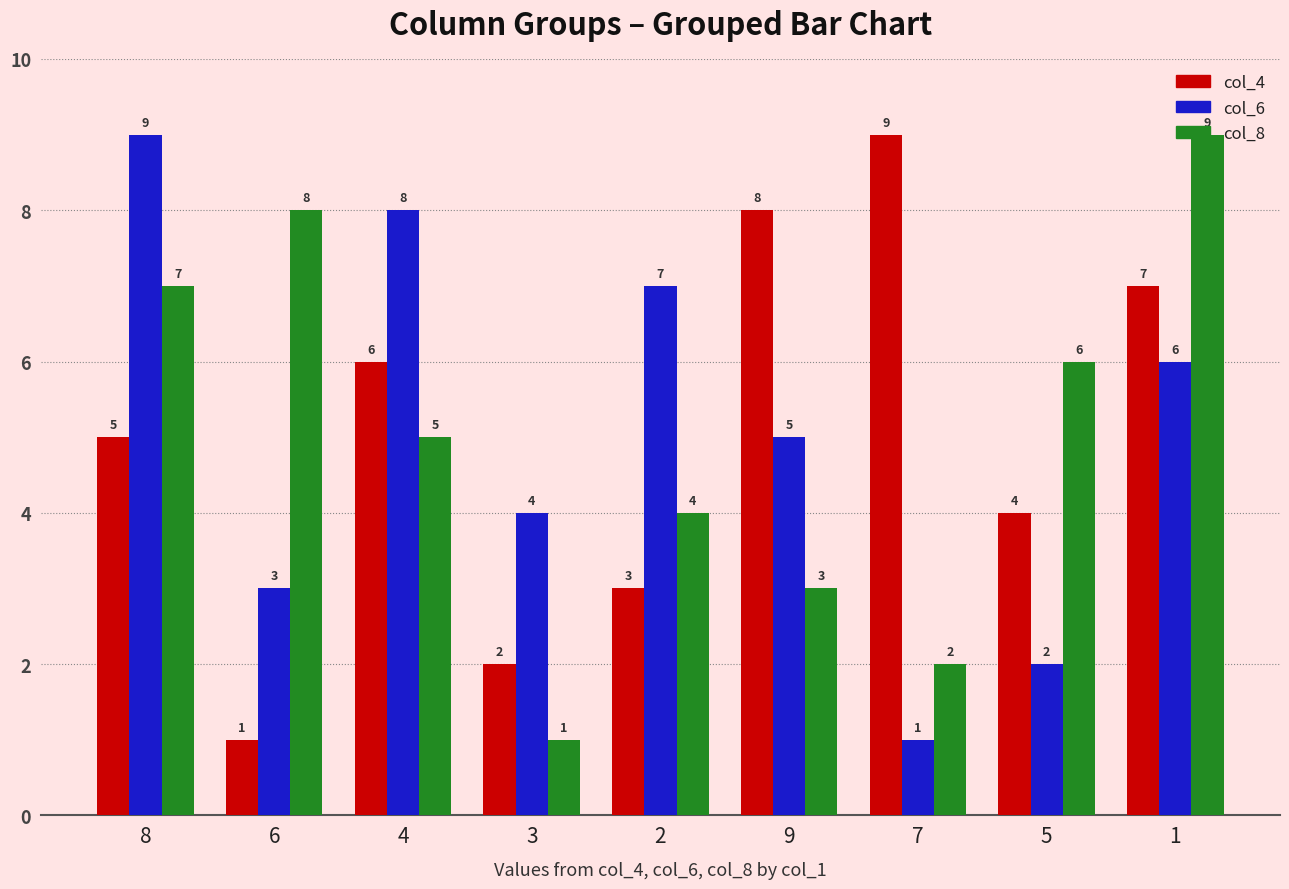

At which label does col_8 reach its peak?

1